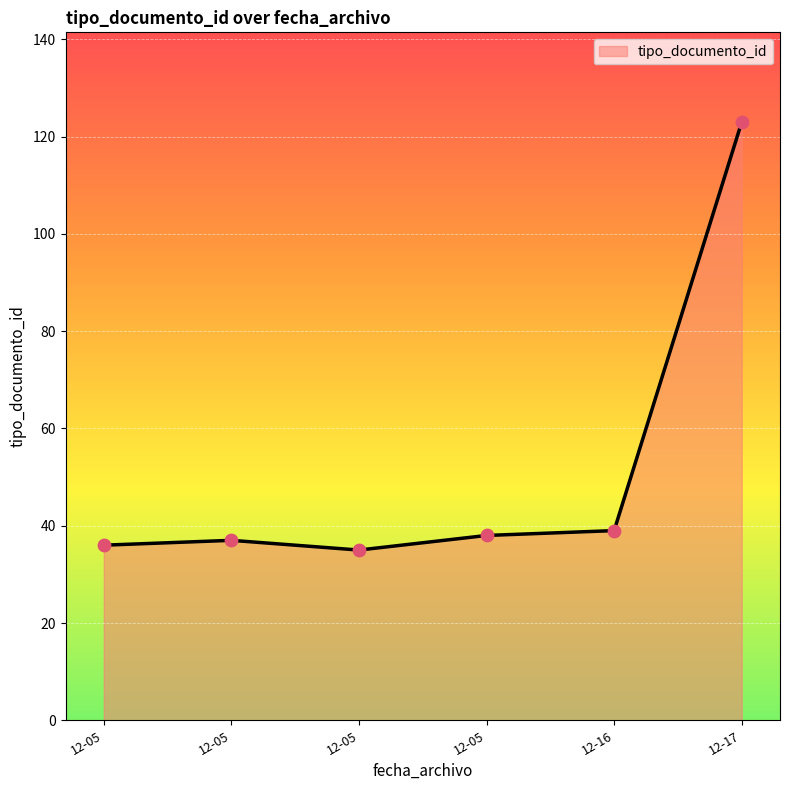

How many distinct data groups are displayed?

1